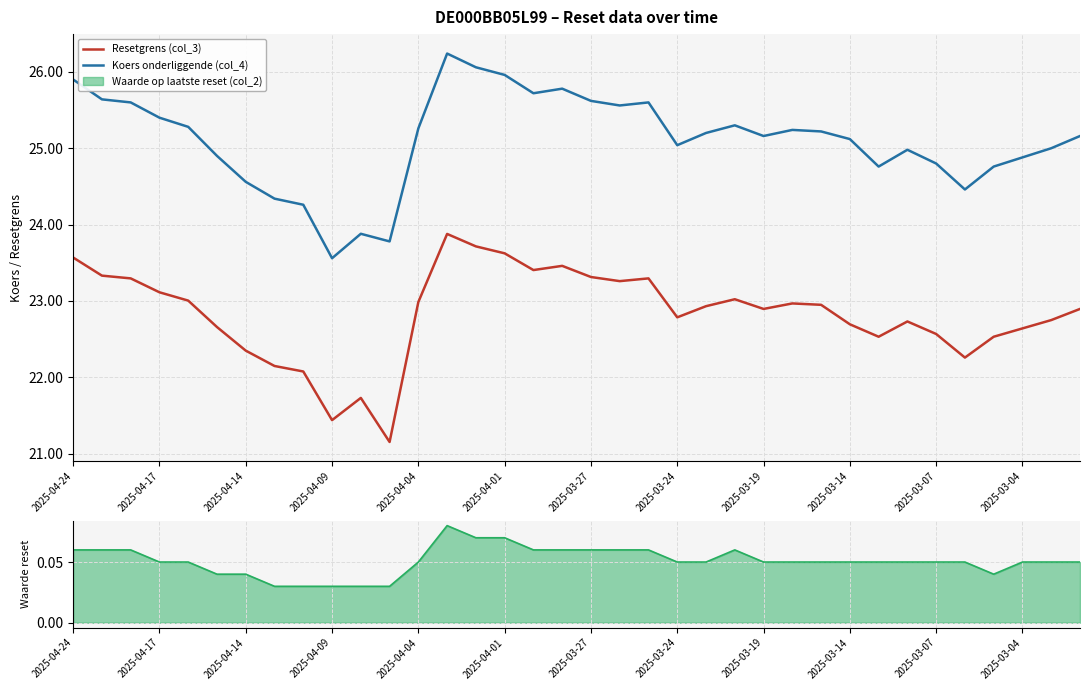

How many data points in Koers onderliggende (col_4) are above 25?

22